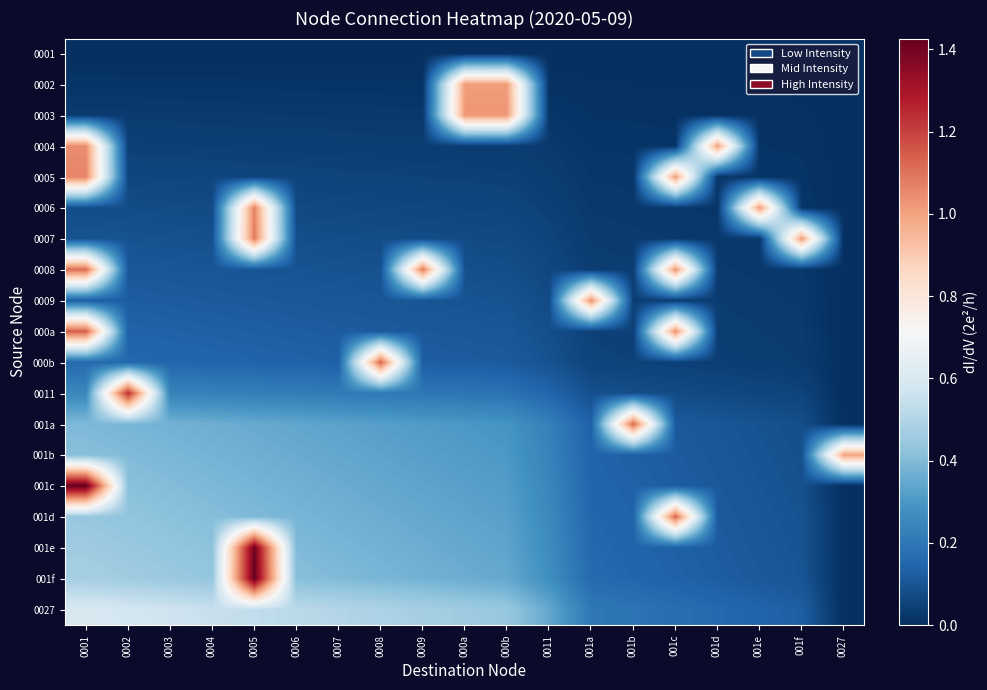

Between 0003 and 001b, which series saw the biggest shift?

001a